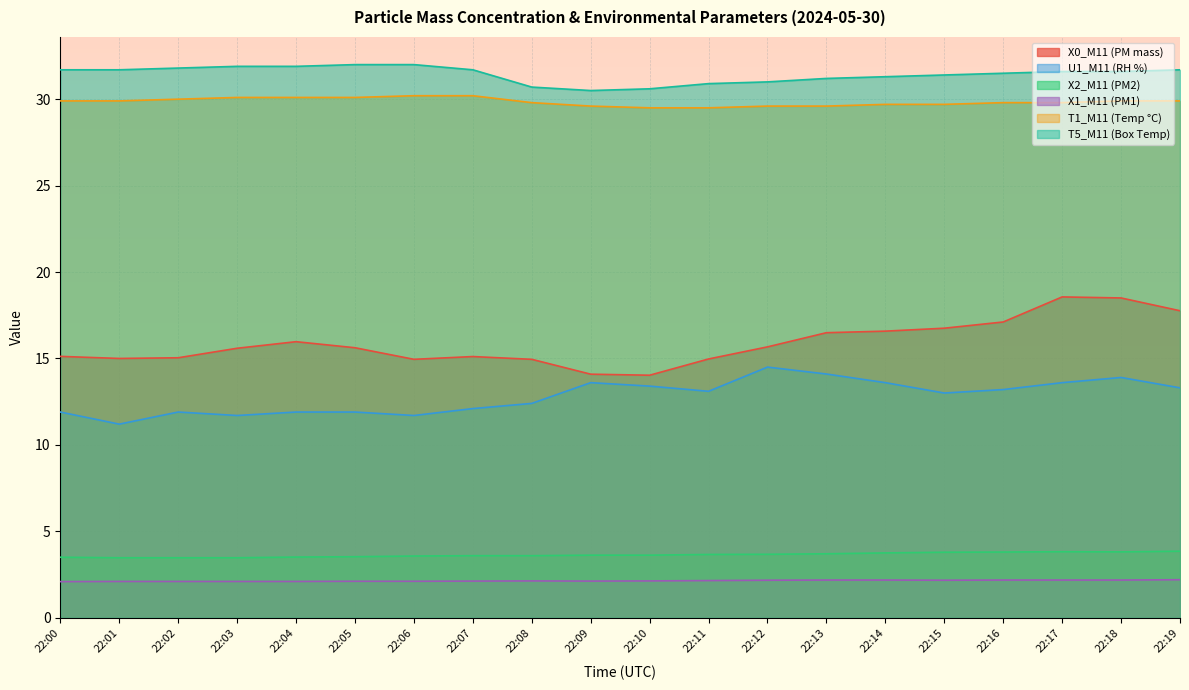

Where is X2_M11 (PM2) nearest to the value 3?

22:01